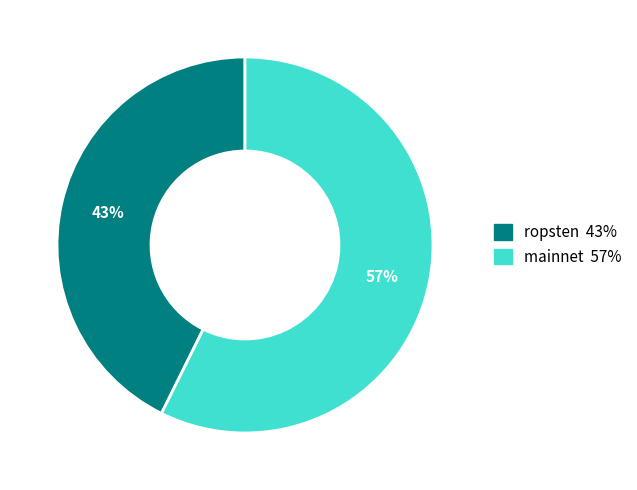

To the nearest percent, what is the average slice percentage?

50%